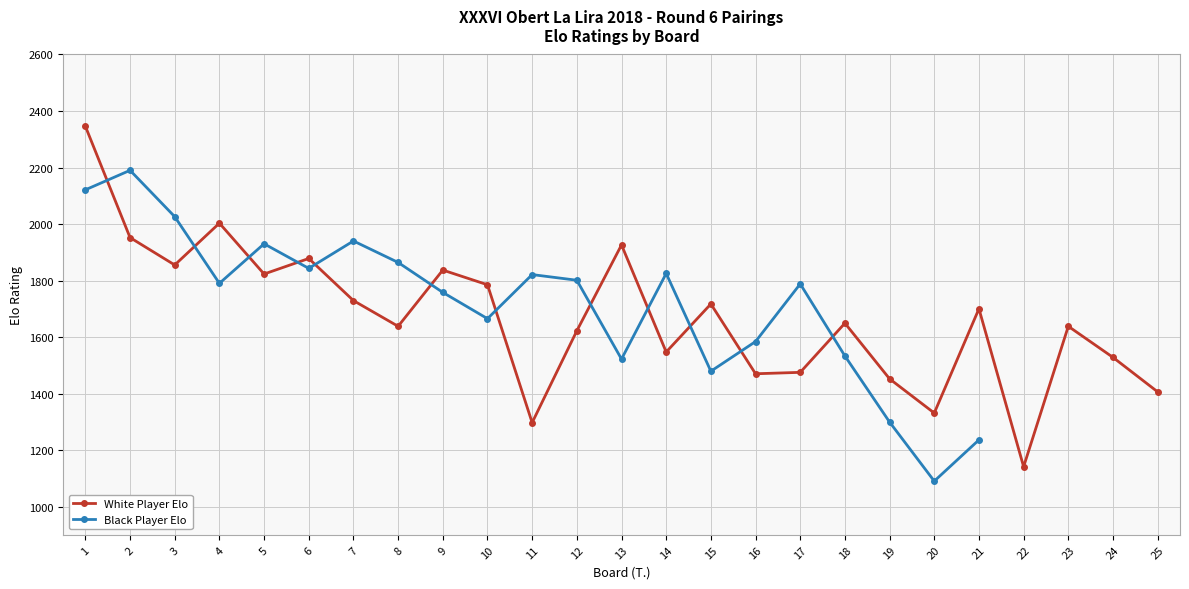

At which label does Black Player Elo first exceed 1821?

1